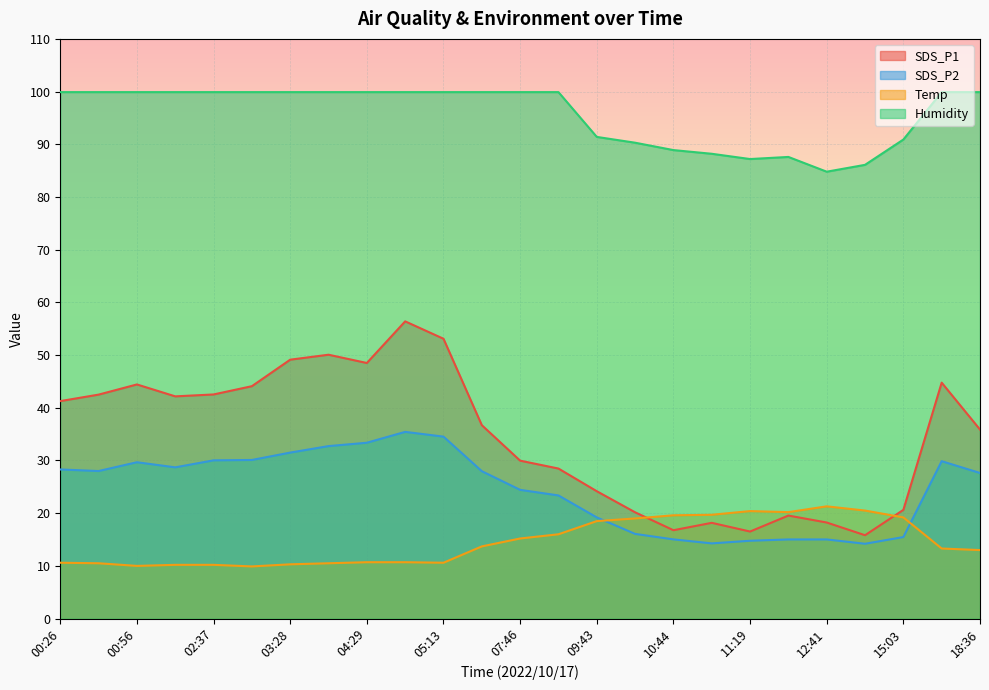

What is the spread (max minus min) of values at 07:11?

86.2